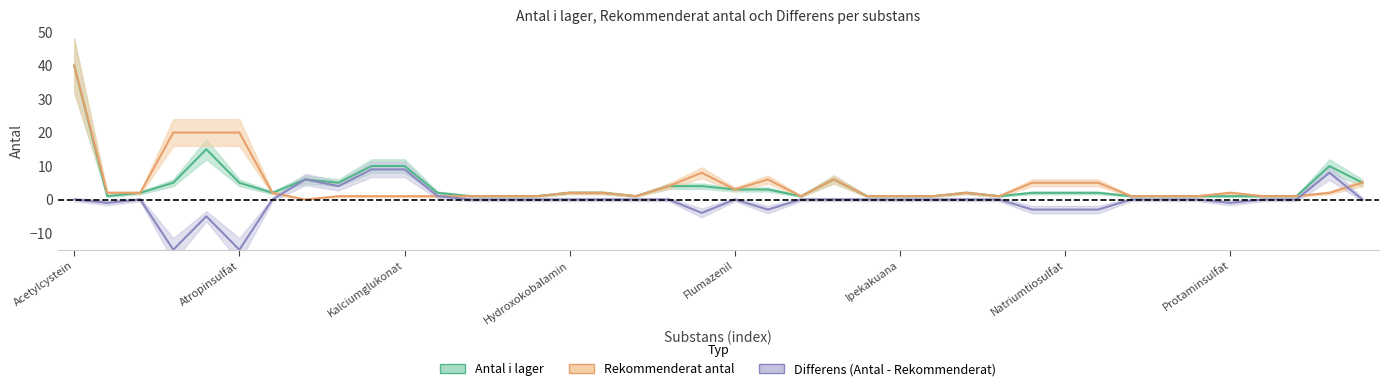

Is the value of antal at 20 greater than the value of rekommenderat at 14?

Yes